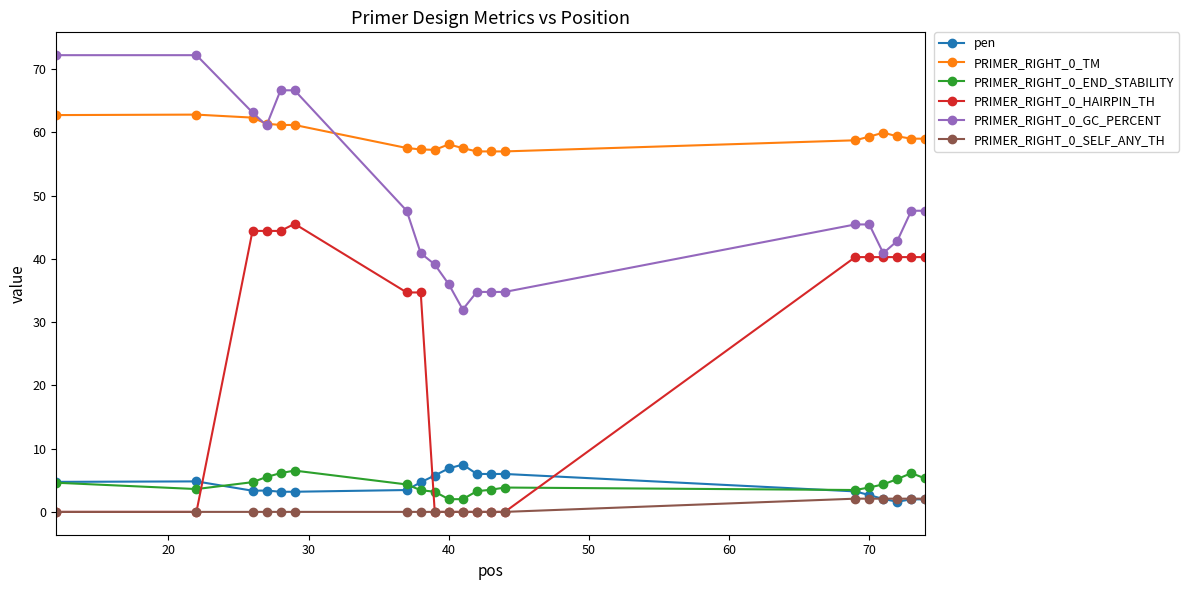

What is the value of the PRIMER_RIGHT_0_GC_PERCENT point at the 15th from the left?

45.5